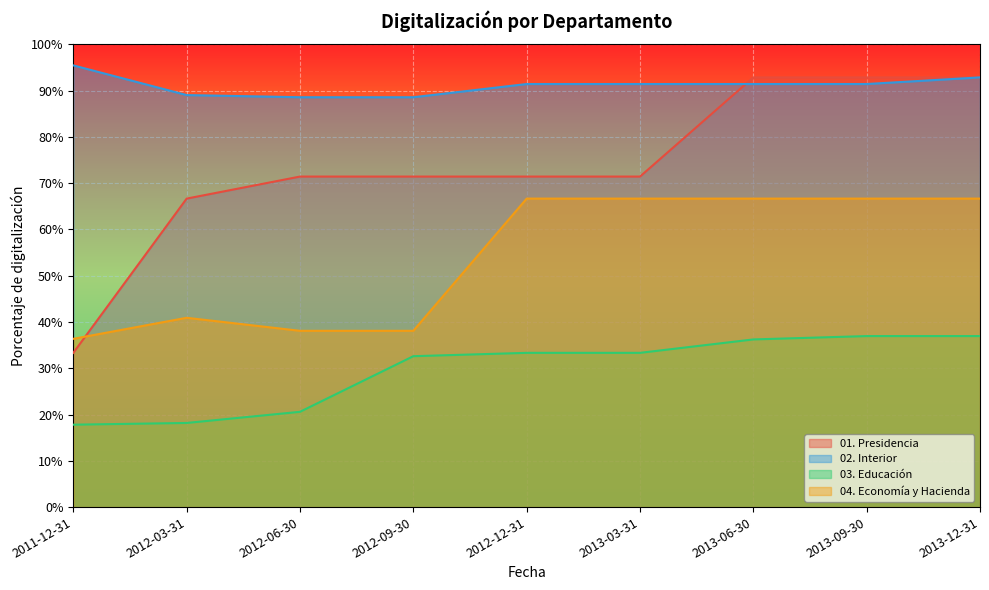

What are all the series names shown in the legend?

01. Presidencia, 02. Interior, 03. Educación, 04. Economía y Hacienda